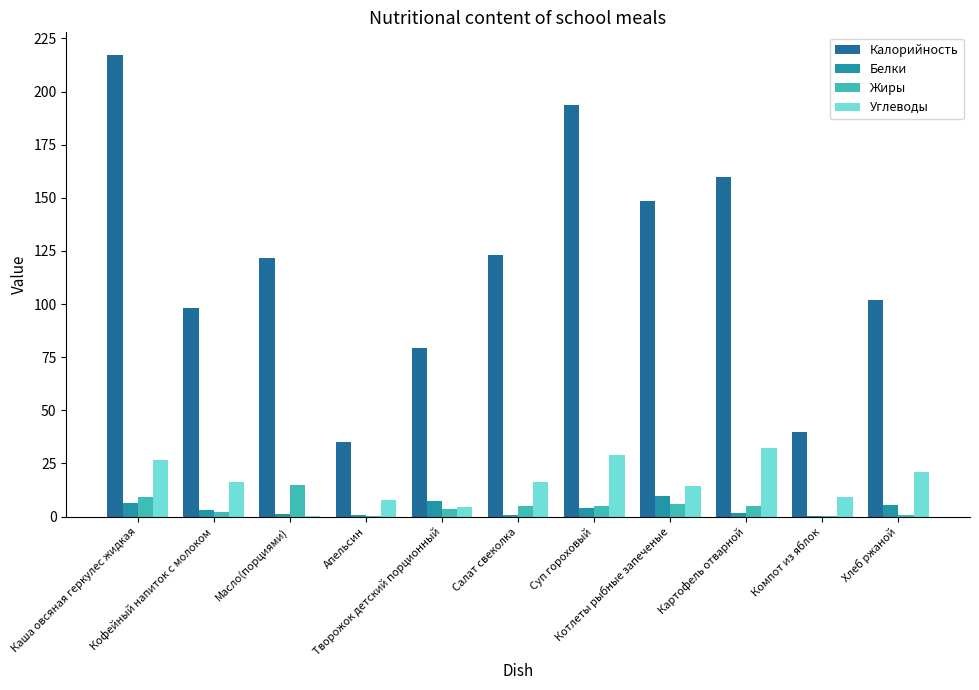

What is the greatest value displayed?

217.0